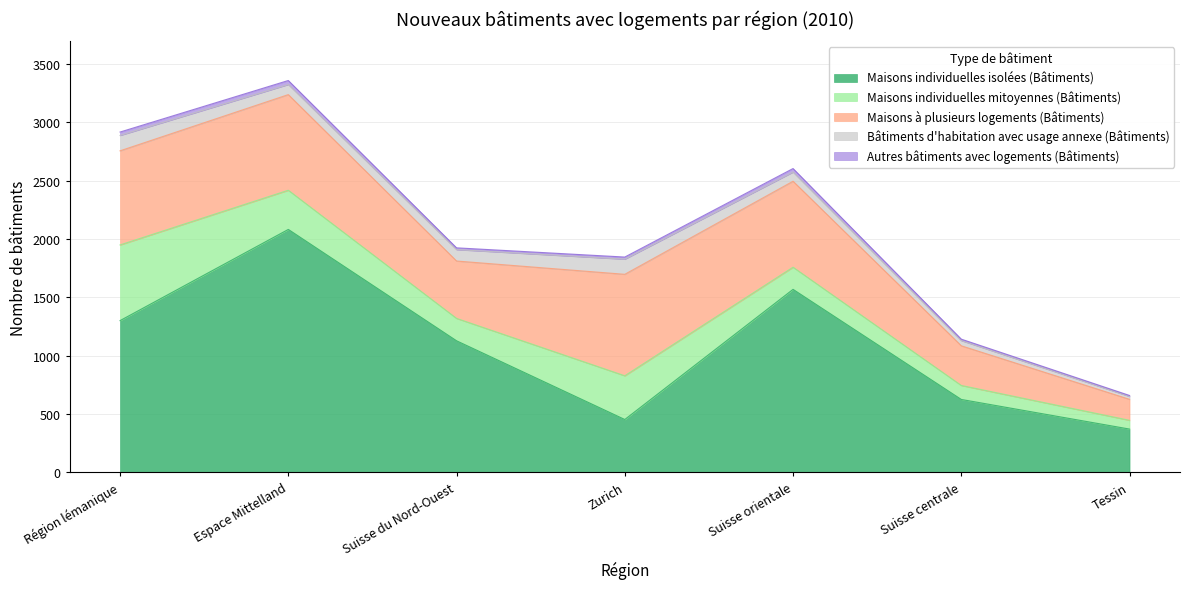

Reading right to left, what are all the values shown in this chart?

Maisons individuelles isolées (Bâtiments): Tessin=371	Suisse centrale=625	Suisse orientale=1569	Zurich=453	Suisse du Nord-Ouest=1128	Espace Mittelland=2083	Région lémanique=1301
Maisons individuelles mitoyennes (Bâtiments): Tessin=75	Suisse centrale=120	Suisse orientale=190	Zurich=375	Suisse du Nord-Ouest=192	Espace Mittelland=336	Région lémanique=649
Maisons à plusieurs logements (Bâtiments): Tessin=180	Suisse centrale=340	Suisse orientale=737	Zurich=870	Suisse du Nord-Ouest=492	Espace Mittelland=820	Région lémanique=807
Bâtiments d'habitation avec usage annexe (Bâtiments): Tessin=25	Suisse centrale=45	Suisse orientale=79	Zurich=130	Suisse du Nord-Ouest=98	Espace Mittelland=87	Région lémanique=132
Autres bâtiments avec logements (Bâtiments): Tessin=8	Suisse centrale=12	Suisse orientale=30	Zurich=18	Suisse du Nord-Ouest=15	Espace Mittelland=34	Région lémanique=29